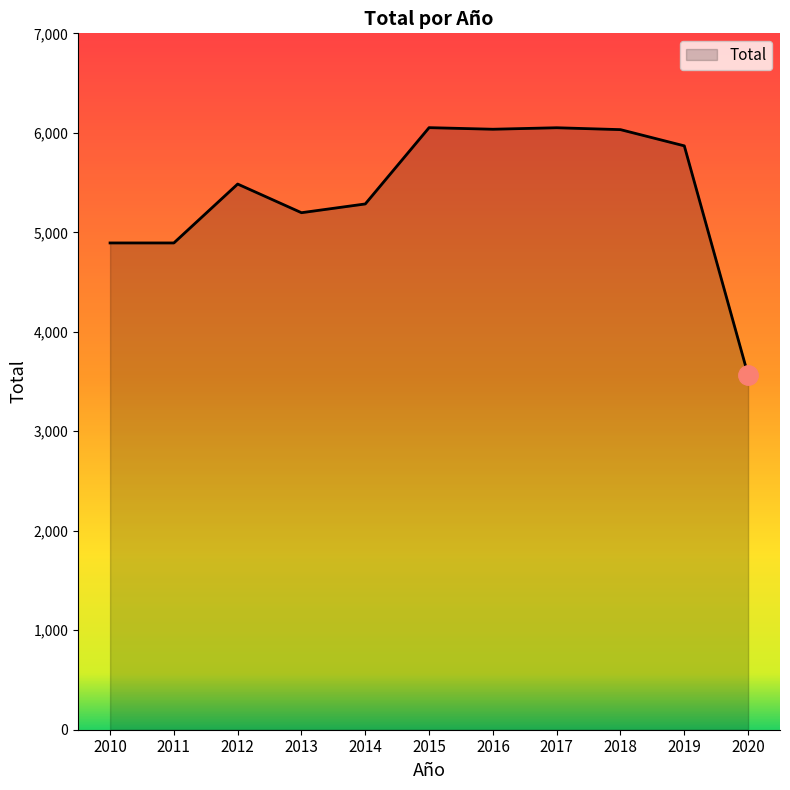

Read the value at 2013, to the nearest 100.

5200